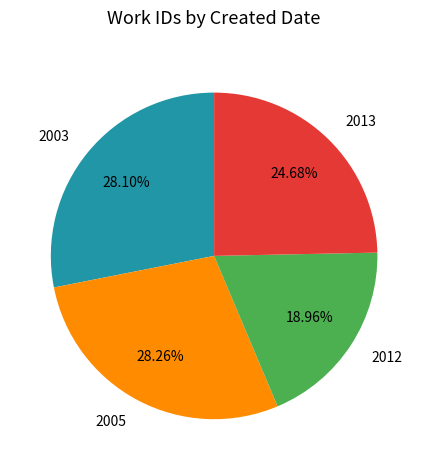

Does any single category account for the majority?

No